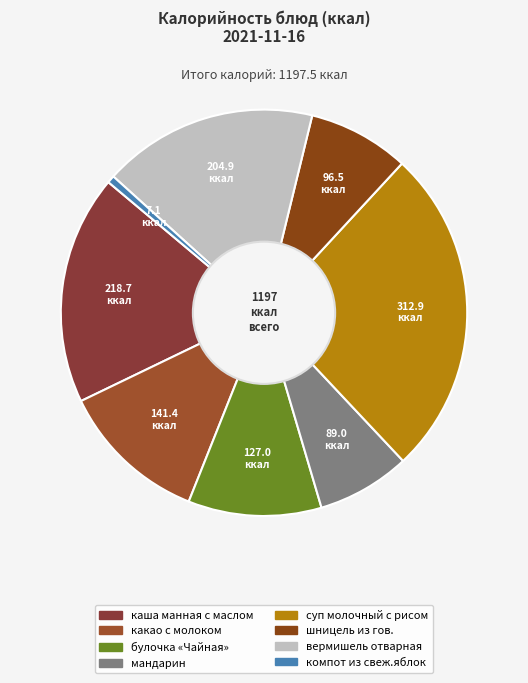

Is it true that шницель из гов. is 22% of the pie?

False